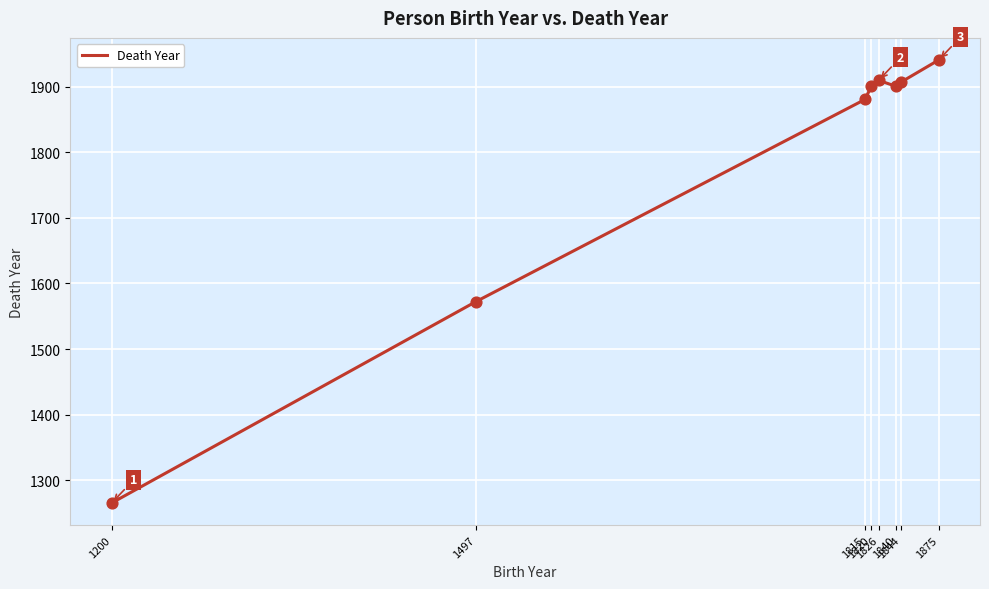

Which has a higher value, 1875 or 1200?

1875